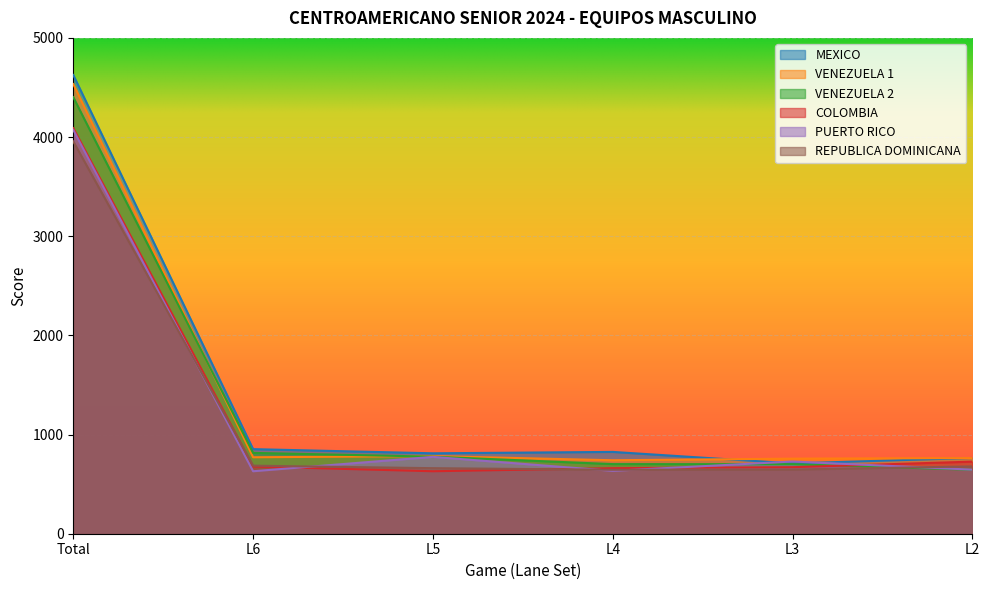

Is the value of MEXICO at L2 greater than the value of COLOMBIA at L5?

Yes